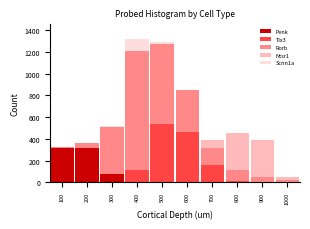

What is the highest value of the Penk series?

319